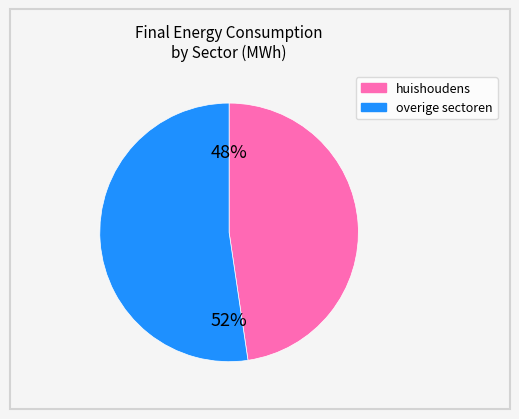

Is there any slice that represents more than half of the pie?

Yes